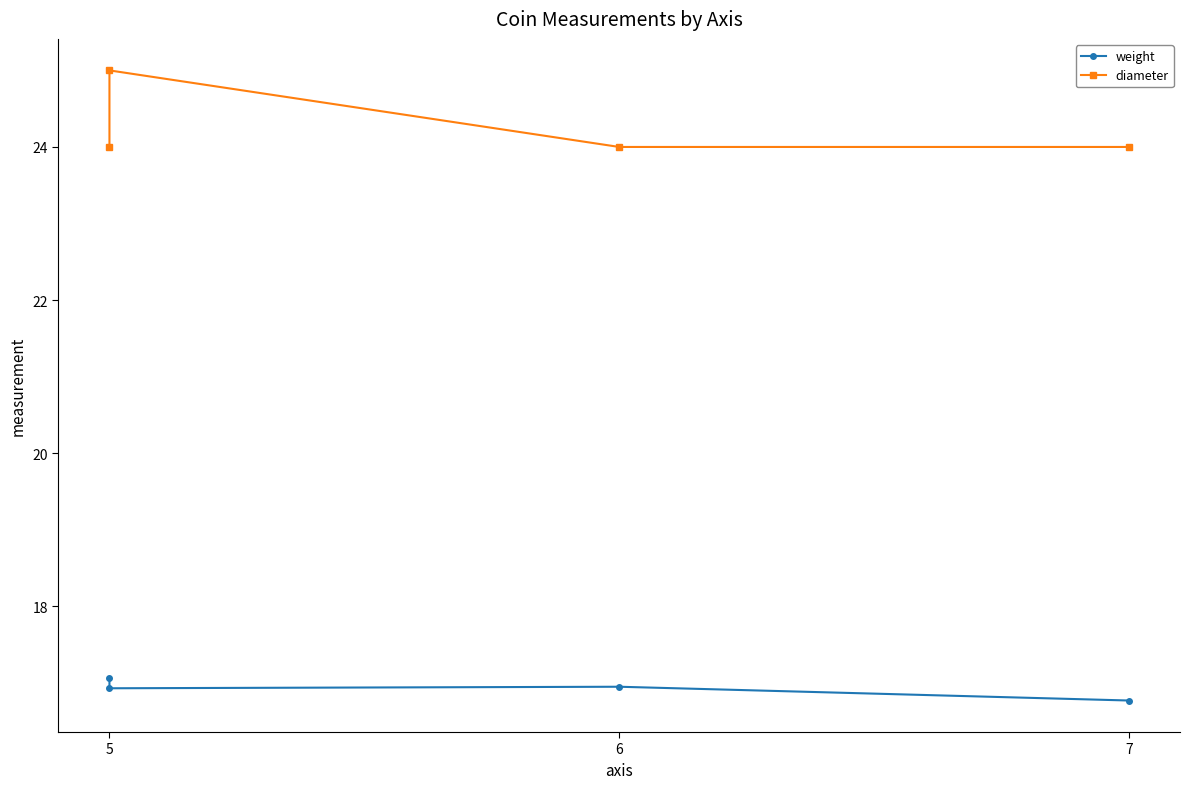

Is it true that weight equals 6.1 at 7?

False